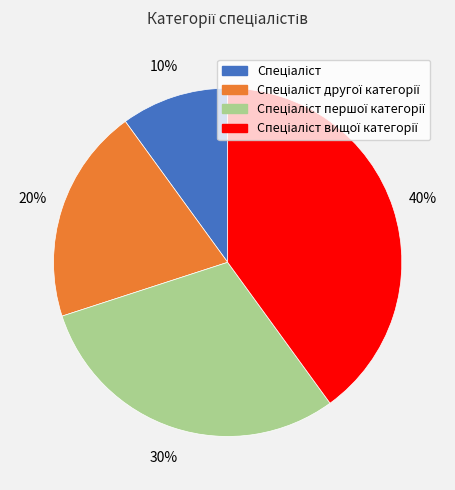

To the nearest percent, what is the difference between the largest and smallest slice percentages?

30%